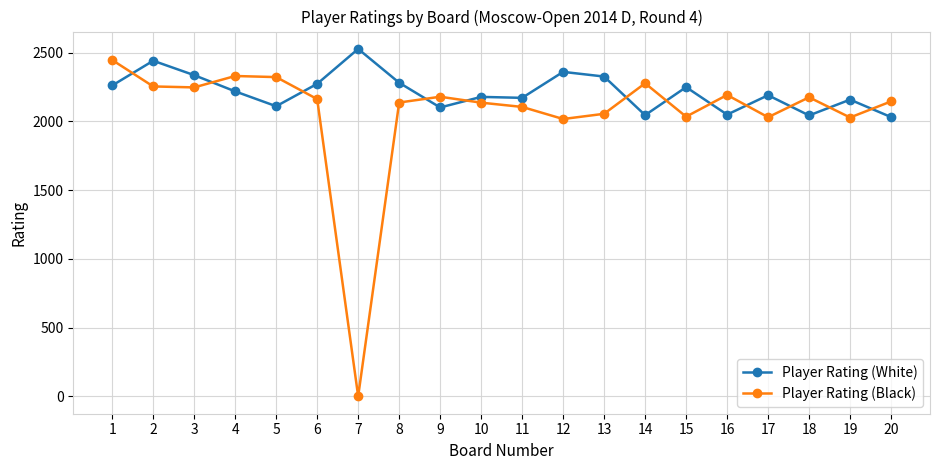

What is the total value across all series at 10?

4316